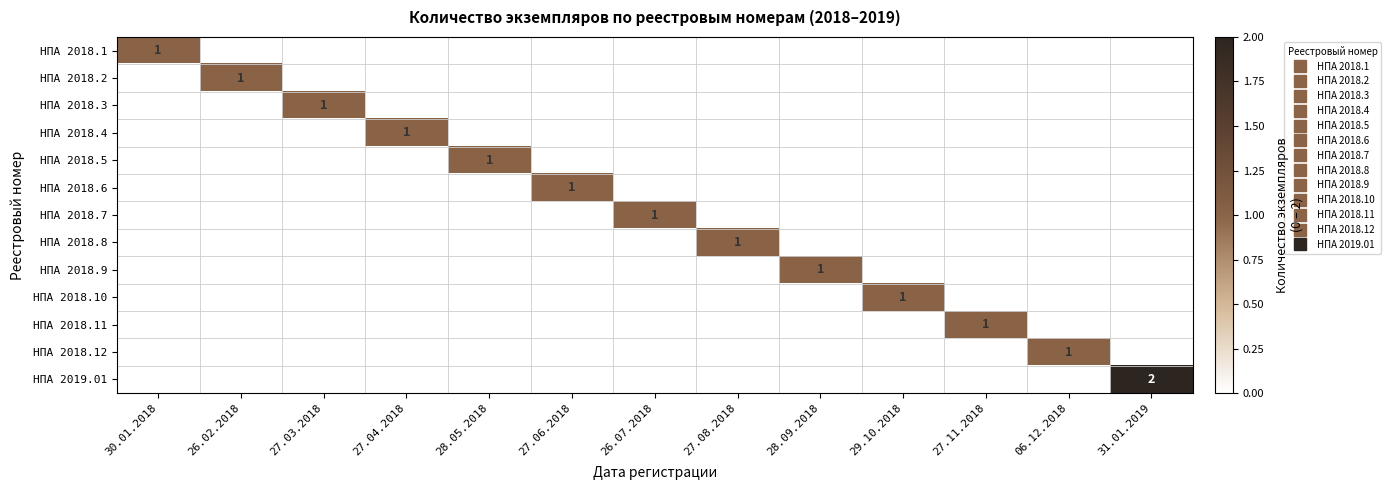

Between 27.11.2018 and 31.01.2019, which series saw the biggest shift?

НПА 2019.01